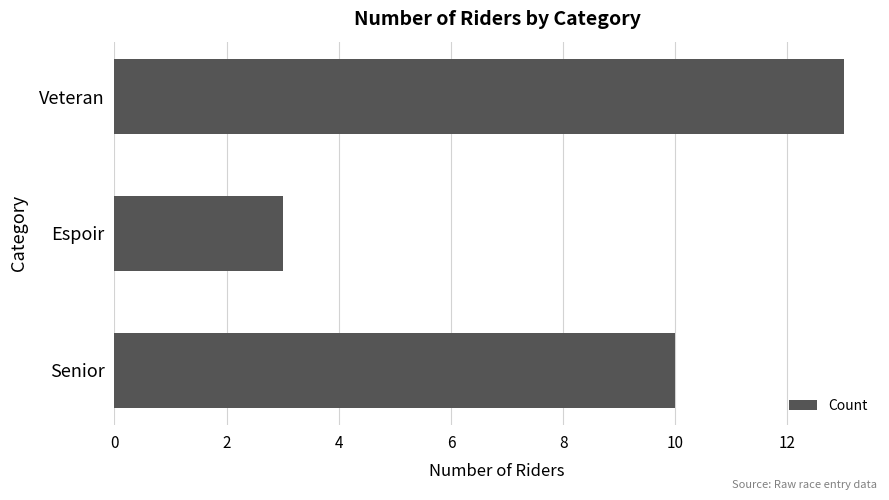

Count the number of categories in the chart.

3